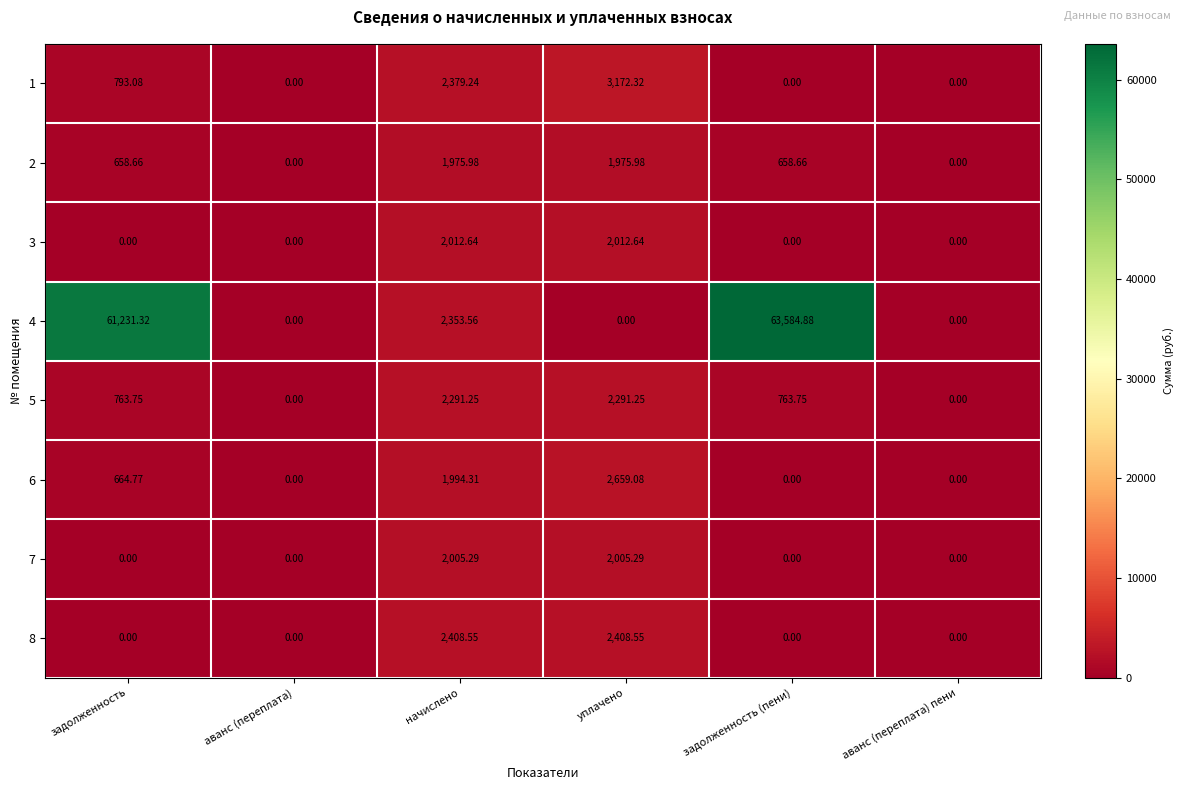

Count the number of categories in the chart.

6